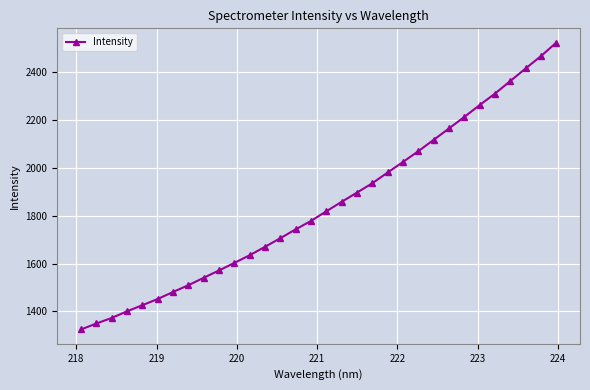

What is the value of the 30th point from the left?

2412.9